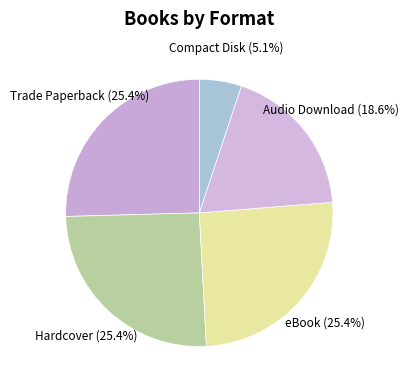

What percentage is the Compact Disk slice, to the nearest percent?

5%